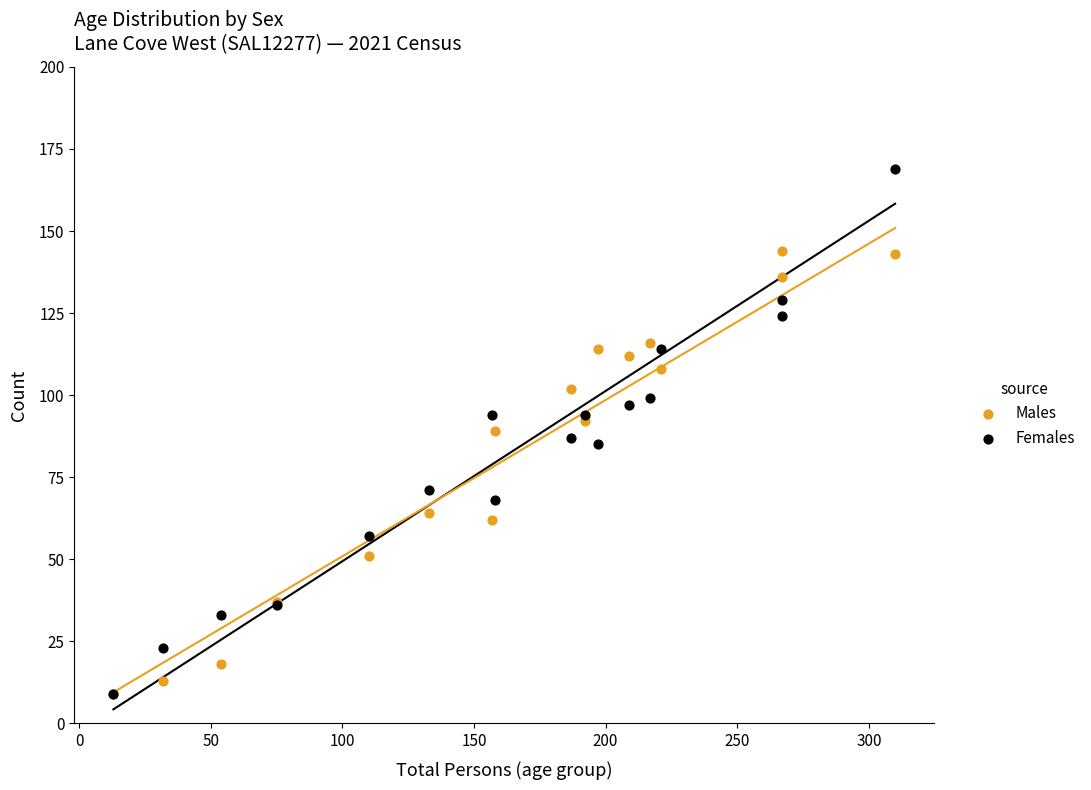

Which series contains the highest Y value?

Females